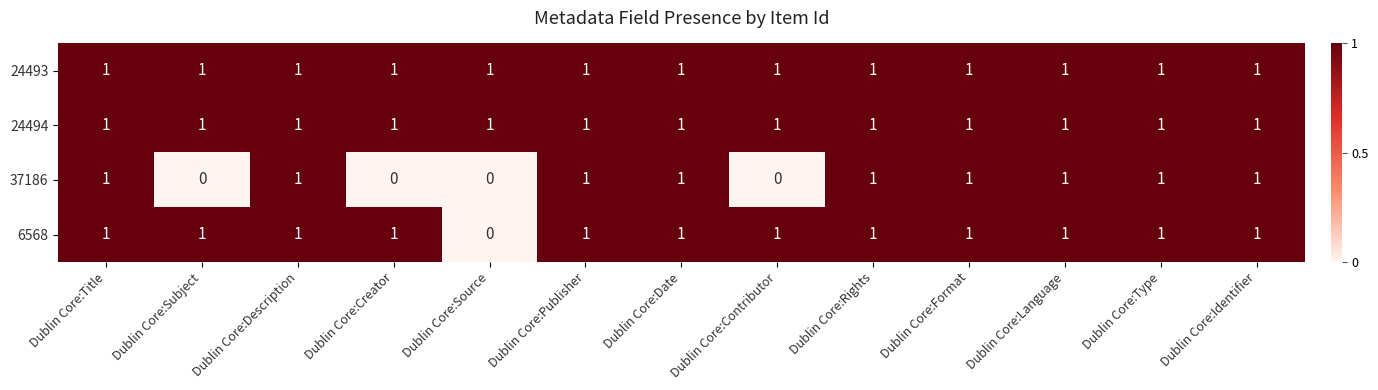

Count the number of categories in the chart.

13